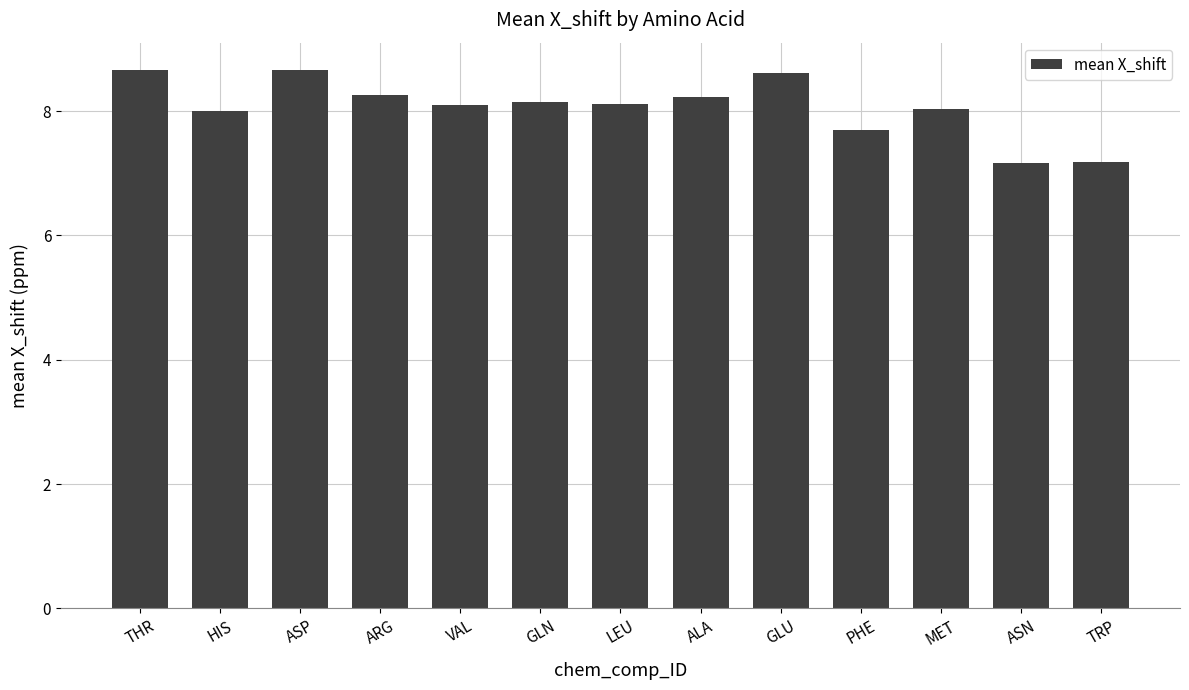

Does the chart contain any negative values?

No